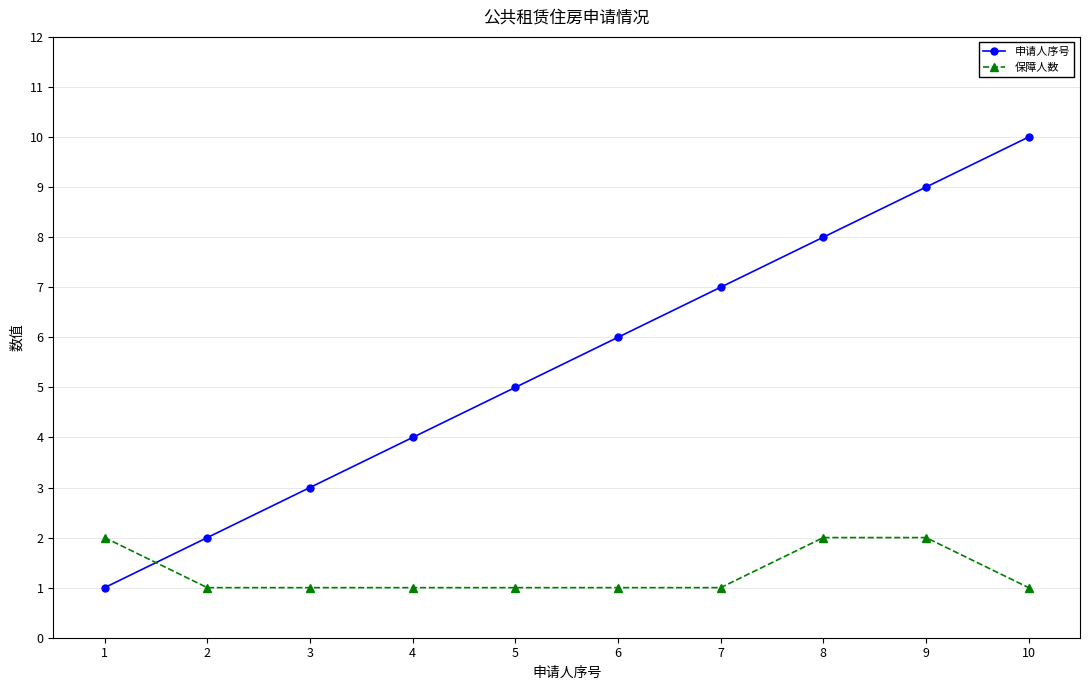

Does the chart display data point markers on the line(s)?

Yes